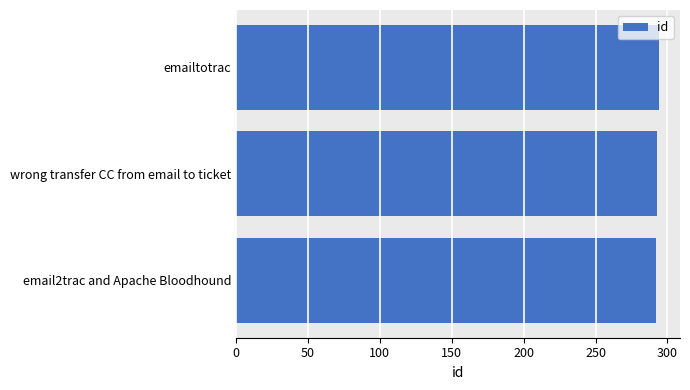

What is the minimum value shown in the chart?

292